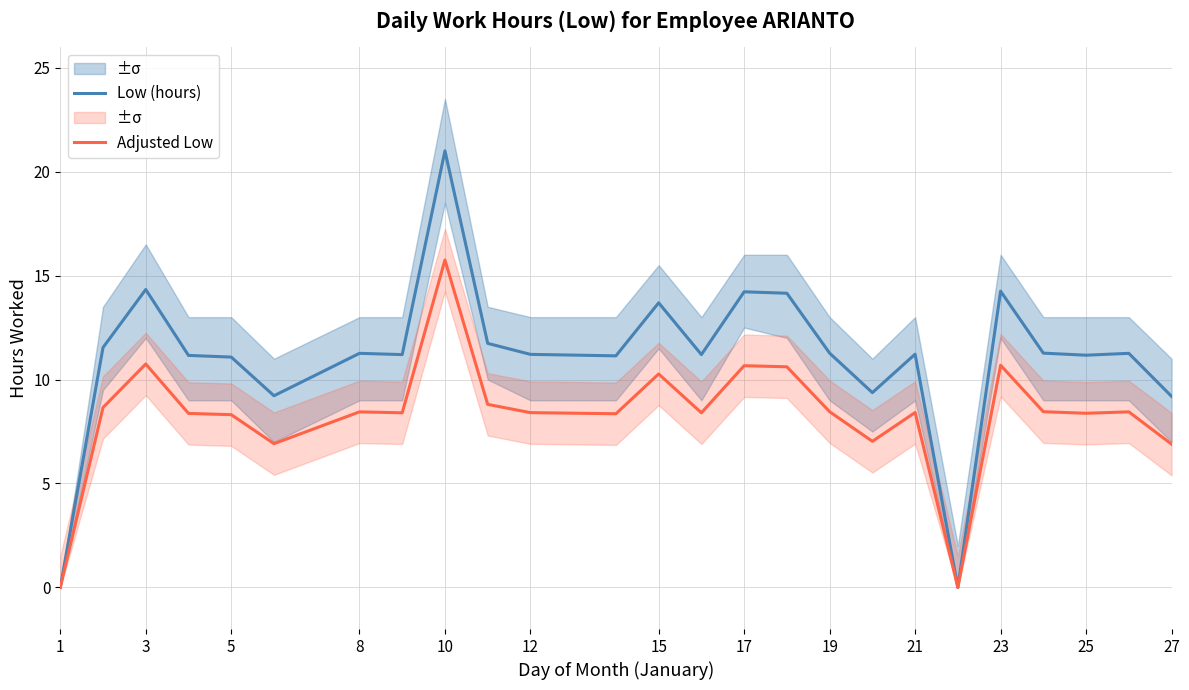

At how many categories does at least one series exceed 0?

23